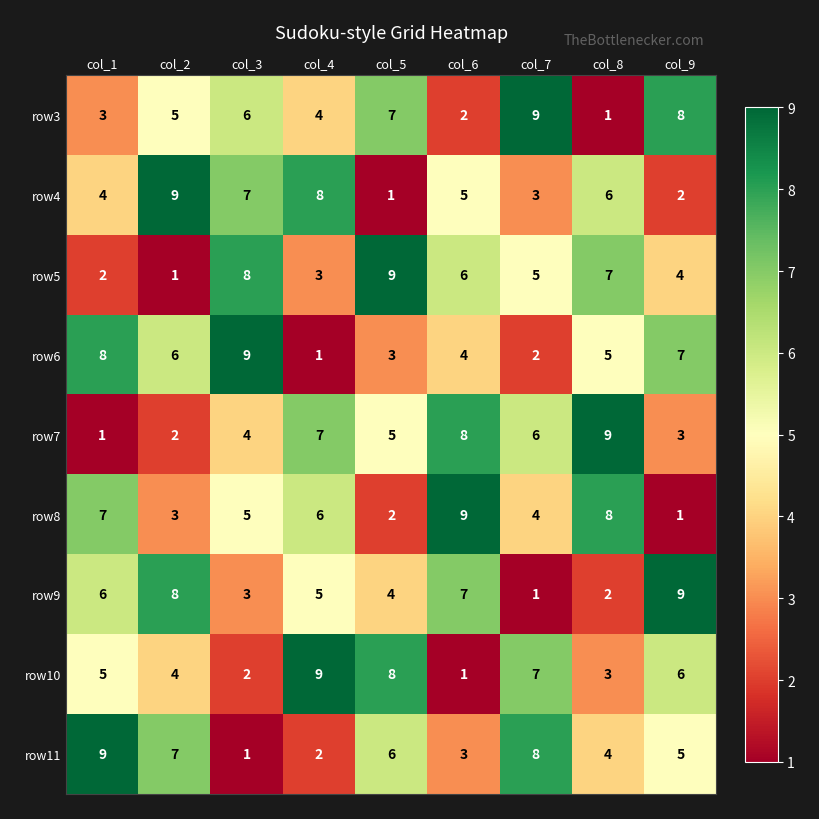

What is the total value across all series at col_5?

45